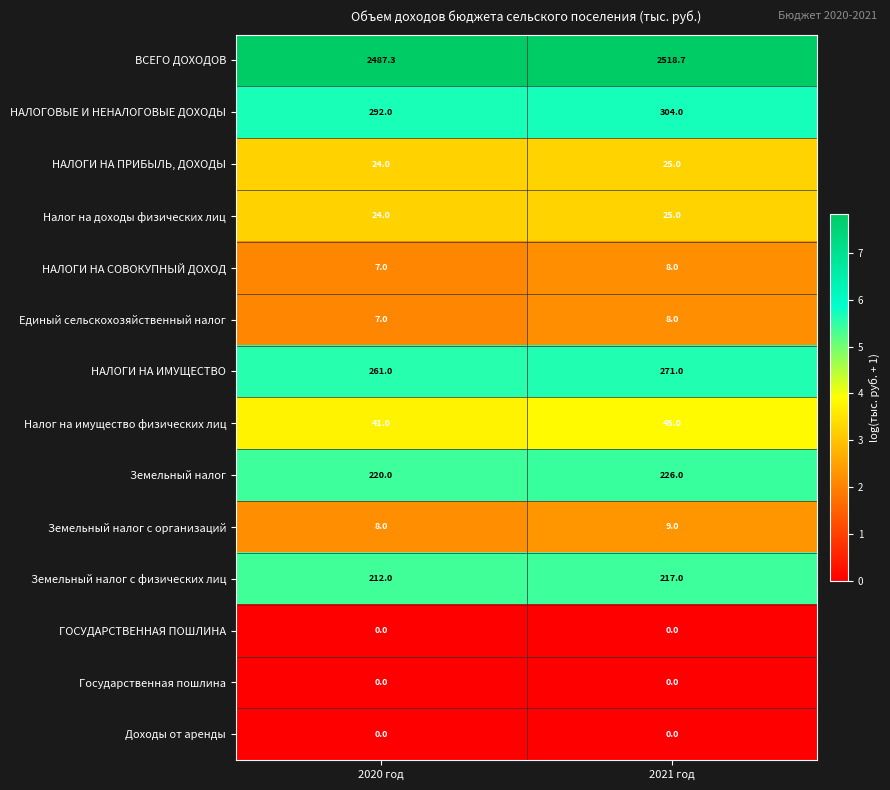

Reading left to right, extract all data points from this chart.

ВСЕГО ДОХОДОВ: 2020 год=2487.3	2021 год=2518.7
НАЛОГОВЫЕ И НЕНАЛОГОВЫЕ ДОХОДЫ: 2020 год=292.0	2021 год=304.0
НАЛОГИ НА ПРИБЫЛЬ, ДОХОДЫ: 2020 год=24.0	2021 год=25.0
Налог на доходы физических лиц: 2020 год=24.0	2021 год=25.0
НАЛОГИ НА СОВОКУПНЫЙ ДОХОД: 2020 год=7.0	2021 год=8.0
Единый сельскохозяйственный налог: 2020 год=7.0	2021 год=8.0
НАЛОГИ НА ИМУЩЕСТВО: 2020 год=261.0	2021 год=271.0
Налог на имущество физических лиц: 2020 год=41.0	2021 год=45.0
Земельный налог: 2020 год=220.0	2021 год=226.0
Земельный налог с организаций: 2020 год=8.0	2021 год=9.0
Земельный налог с физических лиц: 2020 год=212.0	2021 год=217.0
ГОСУДАРСТВЕННАЯ ПОШЛИНА: 2020 год=0.0	2021 год=0.0
Государственная пошлина: 2020 год=0.0	2021 год=0.0
Доходы от аренды: 2020 год=0.0	2021 год=0.0